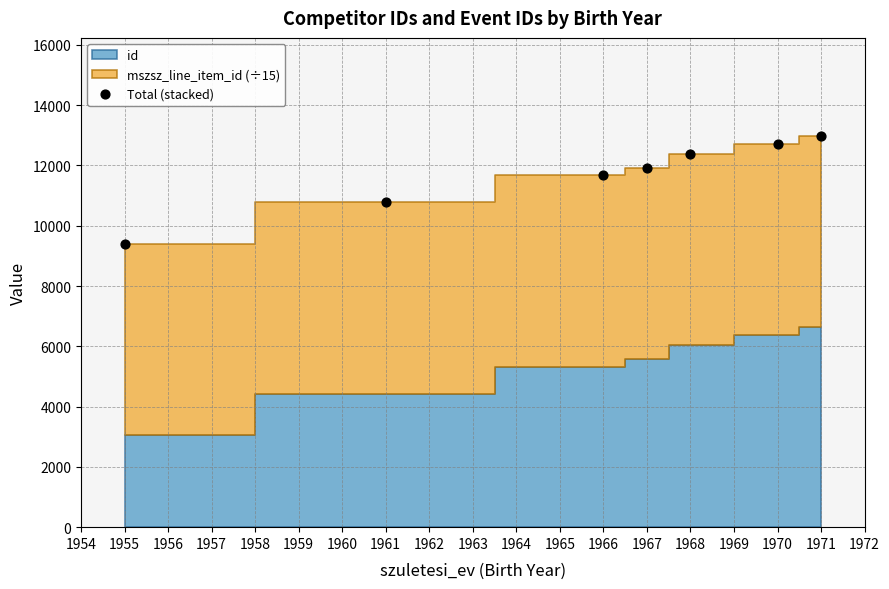

What is the range of X values (max minus min)?

16.0